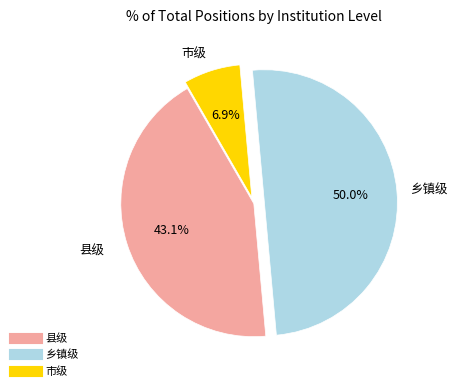

Is it true that 县级 is 31% of the pie?

False